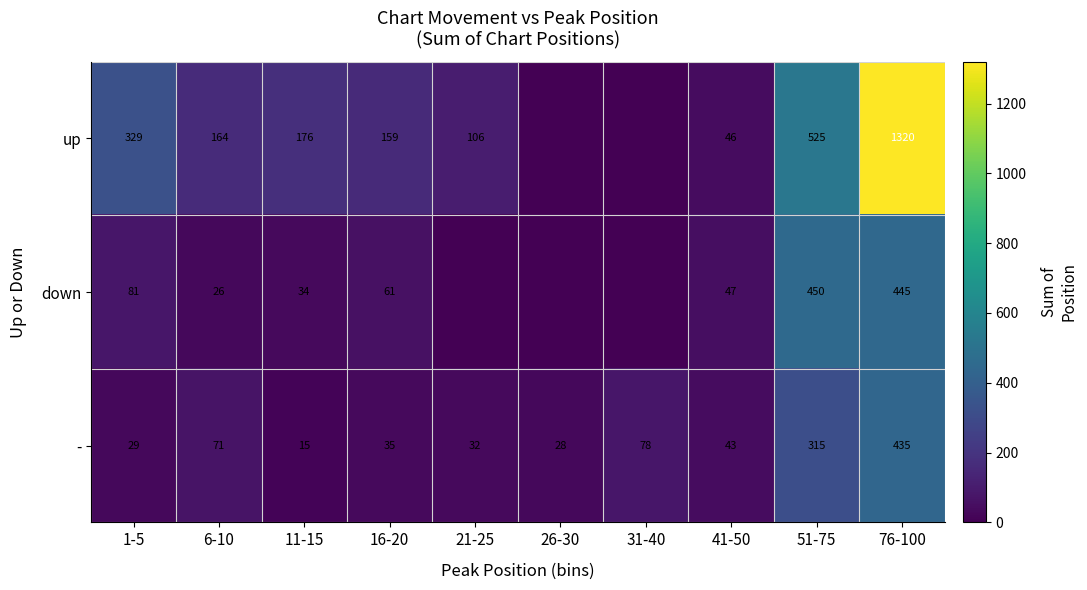

Is it true that up equals 269 at 16-20?

False